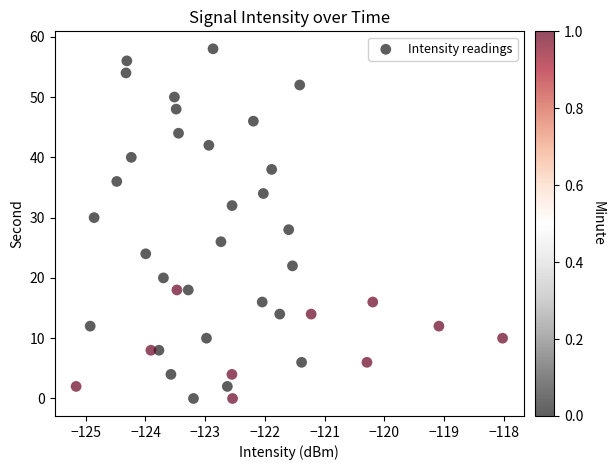

What is the range of Y values (max minus min)?

58